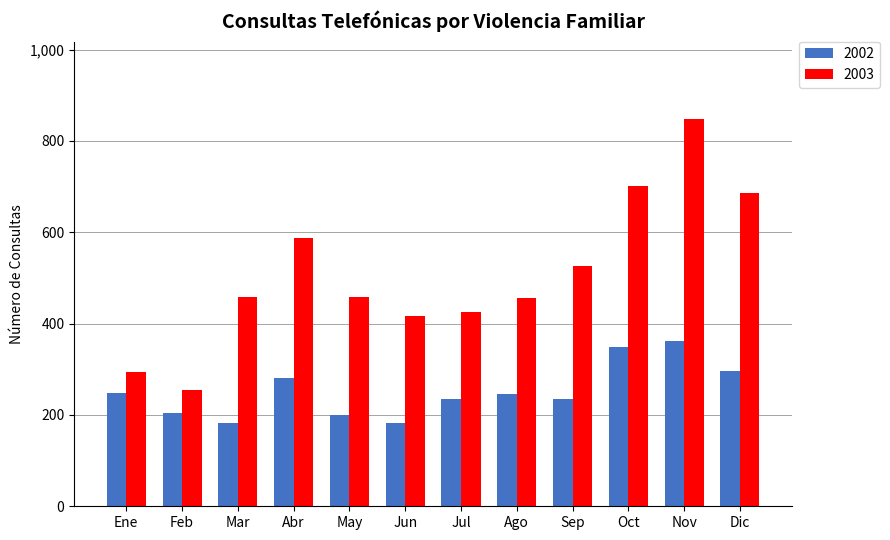

What is the average value of the 2003 series?

509